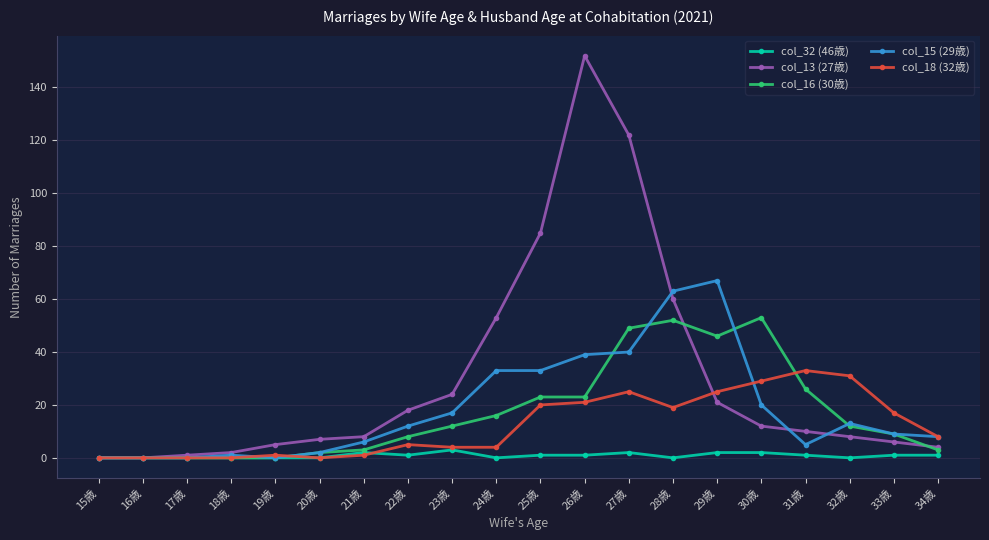

What is the label of the 5th point from the left?

19歳